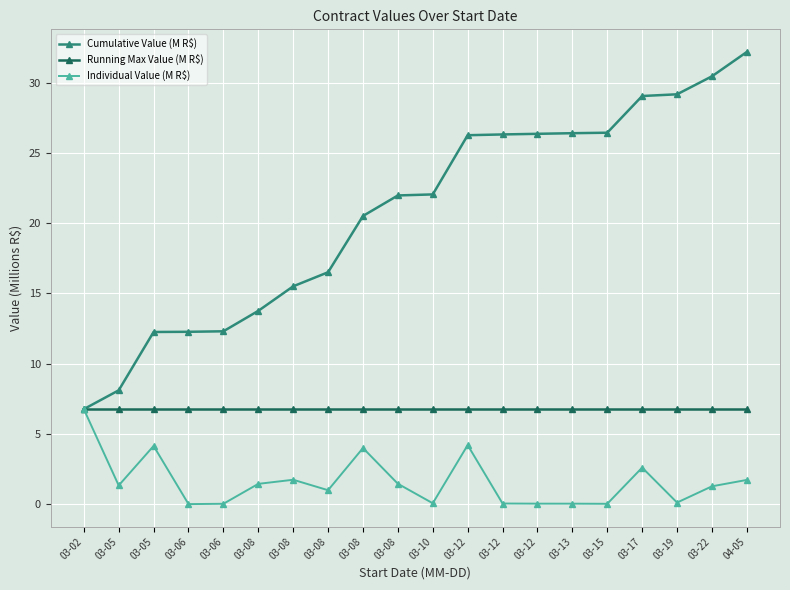

Reading left to right, extract all data points from this chart.

Cumulative Value (M R$): 6.8	8.1	12.3	12.3	12.3	13.8	15.5	16.5	20.5	22.0	22.1	26.3	26.3	26.4	26.4	26.4	29.1	29.2	30.5	32.2
Running Max Value (M R$): 6.8	6.8	6.8	6.8	6.8	6.8	6.8	6.8	6.8	6.8	6.8	6.8	6.8	6.8	6.8	6.8	6.8	6.8	6.8	6.8
Individual Value (M R$): 6.8	1.3	4.2	0.0	0.0	1.5	1.7	1.0	4.0	1.5	0.1	4.2	0.1	0.0	0.0	0.0	2.6	0.1	1.3	1.7